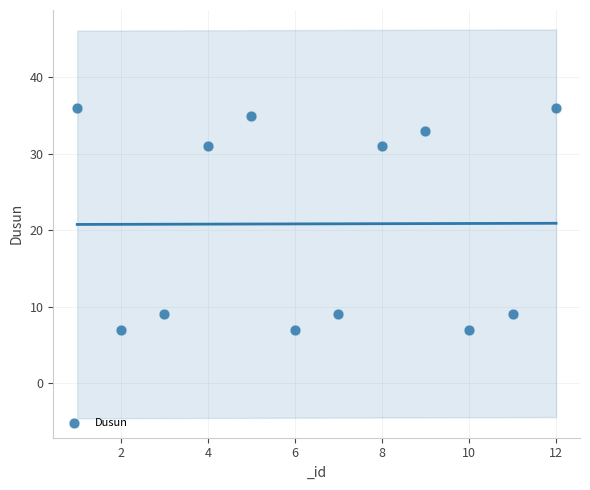

What is the range of X values (max minus min)?

11